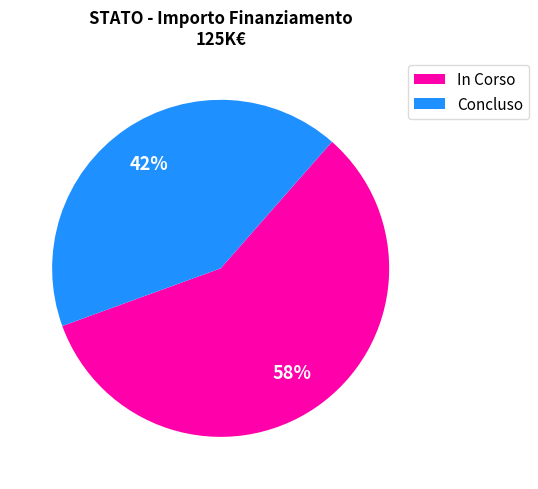

To the nearest percent, what is the difference between the largest and smallest slice percentages?

16%